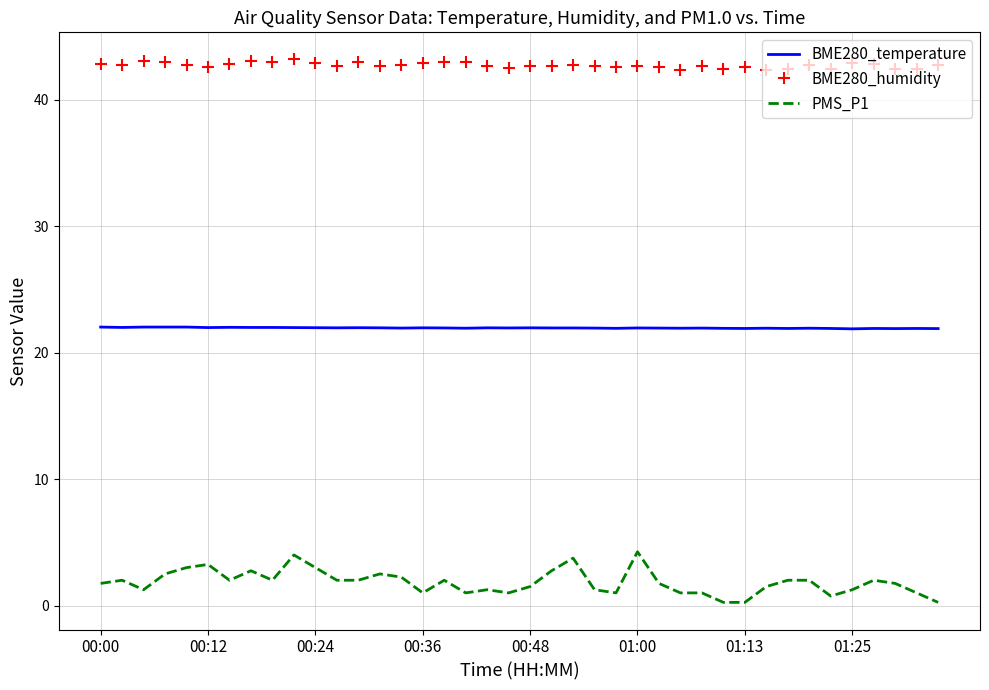

What is the difference between the maximum and minimum values in the PMS_P1 series?

4.0